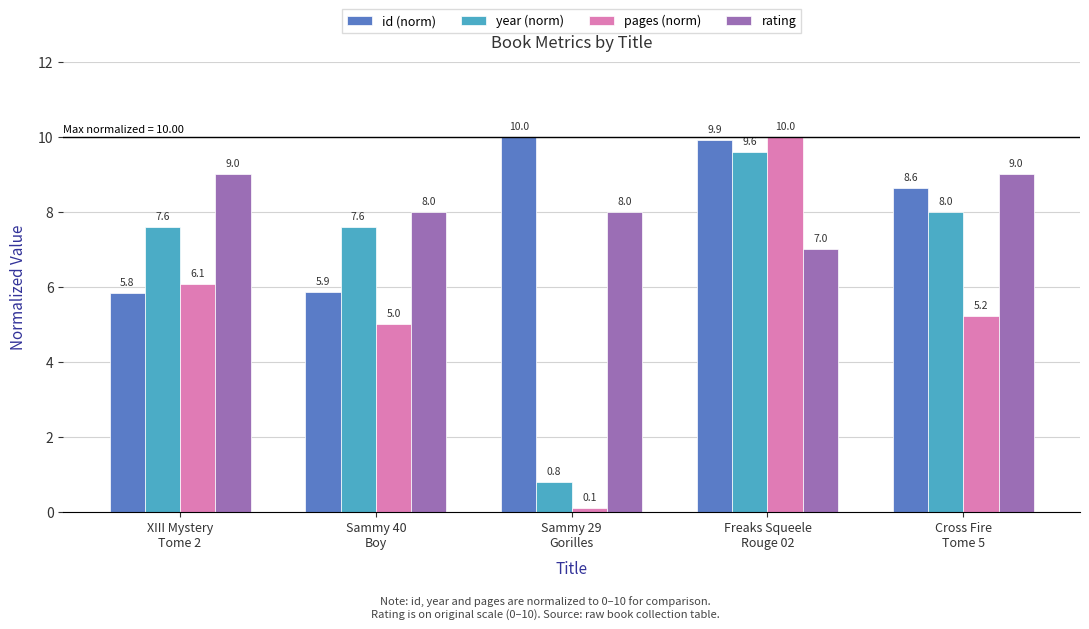

Reading left to right, list all the values displayed in this chart.

id (norm): XIII Mystery
Tome 2=5.8	Sammy 40
Boy=5.9	Sammy 29
Gorilles=10.0	Freaks Squeele
Rouge 02=9.9	Cross Fire
Tome 5=8.6
year (norm): XIII Mystery
Tome 2=7.6	Sammy 40
Boy=7.6	Sammy 29
Gorilles=0.8	Freaks Squeele
Rouge 02=9.6	Cross Fire
Tome 5=8.0
pages (norm): XIII Mystery
Tome 2=6.1	Sammy 40
Boy=5.0	Sammy 29
Gorilles=0.1	Freaks Squeele
Rouge 02=10.0	Cross Fire
Tome 5=5.2
rating: XIII Mystery
Tome 2=9.0	Sammy 40
Boy=8.0	Sammy 29
Gorilles=8.0	Freaks Squeele
Rouge 02=7.0	Cross Fire
Tome 5=9.0